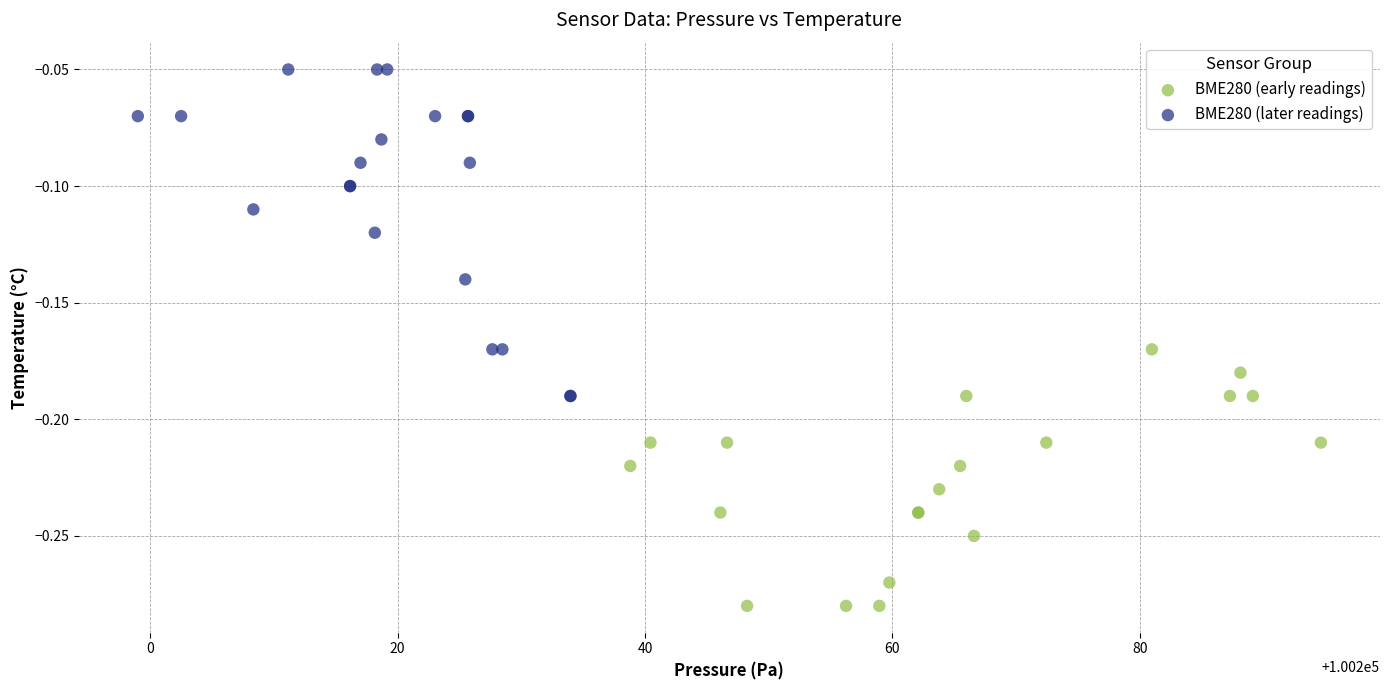

What are all the series names shown in the legend?

BME280 (early readings), BME280 (later readings)